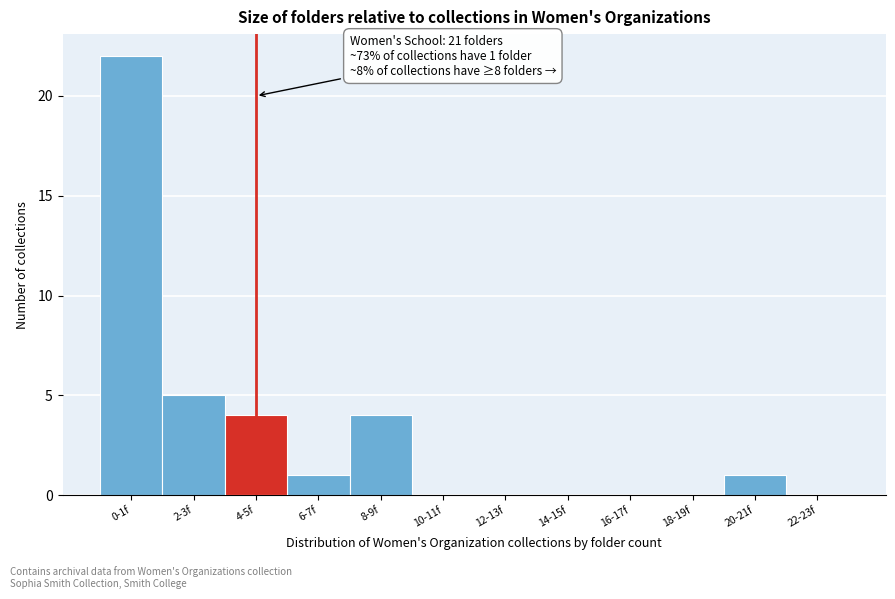

Reading left to right, extract all data points from this chart.

0-1f=22	2-3f=5	4-5f=4	6-7f=1	8-9f=4	10-11f=0	12-13f=0	14-15f=0	16-17f=0	18-19f=0	20-21f=1	22-23f=0